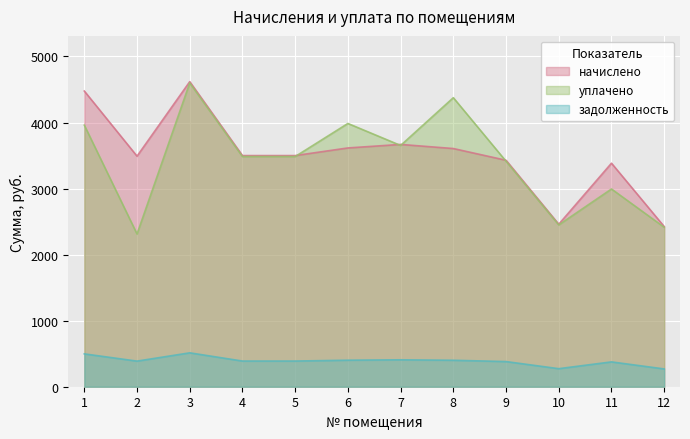

What is the difference between the maximum and minimum values in the задолженность series?

243.8